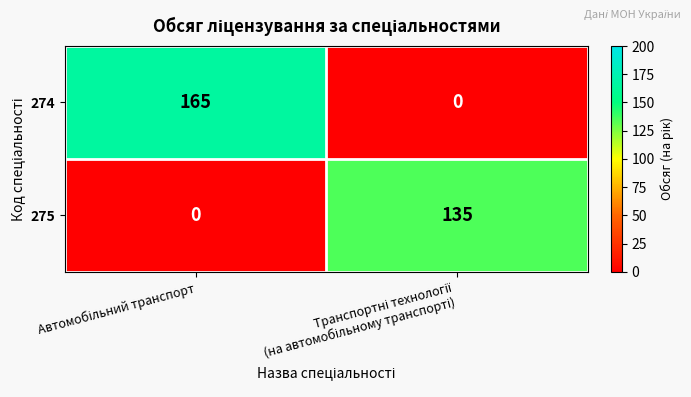

What is the difference between the maximum and minimum values in the 274 series?

165